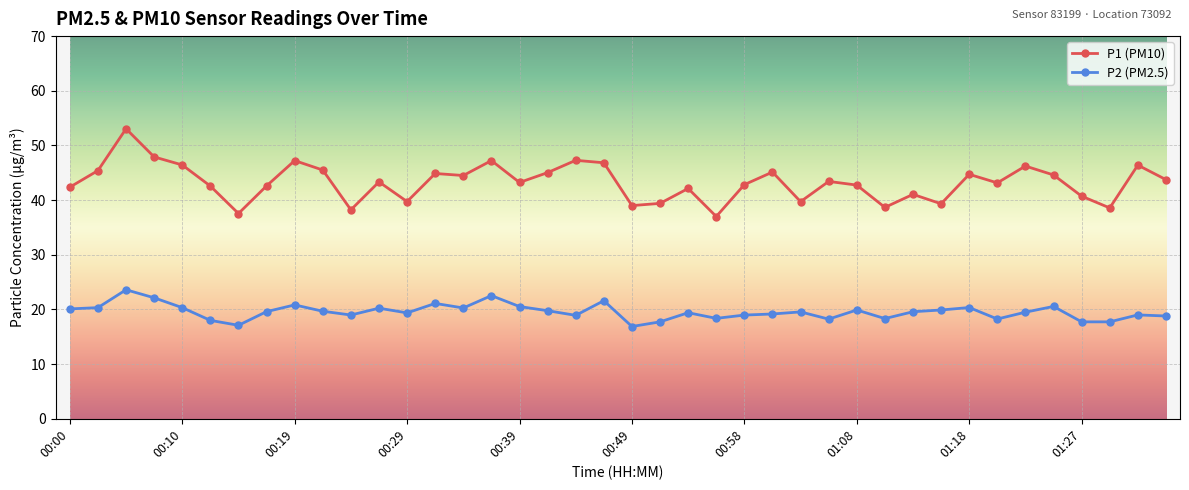

What is the highest value of the P2 (PM2.5) series?

23.6